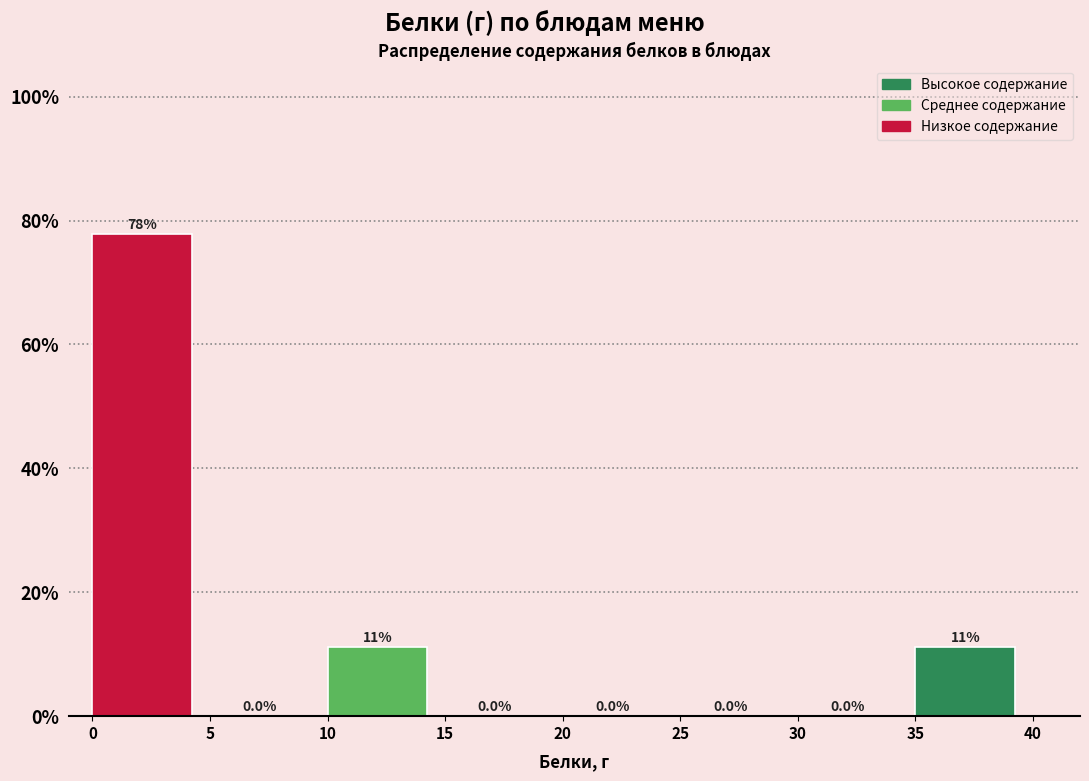

Which range on the x-axis has the tallest bar?

0 to 5